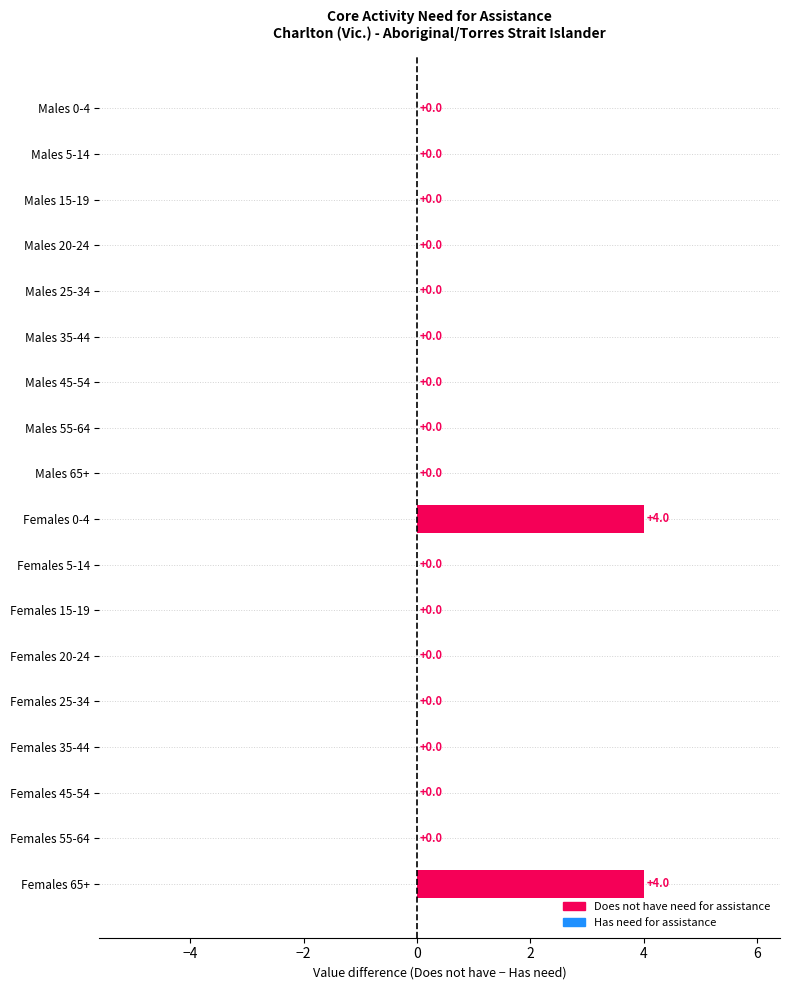

Is it true that the value at Males 25-34 is 1?

False